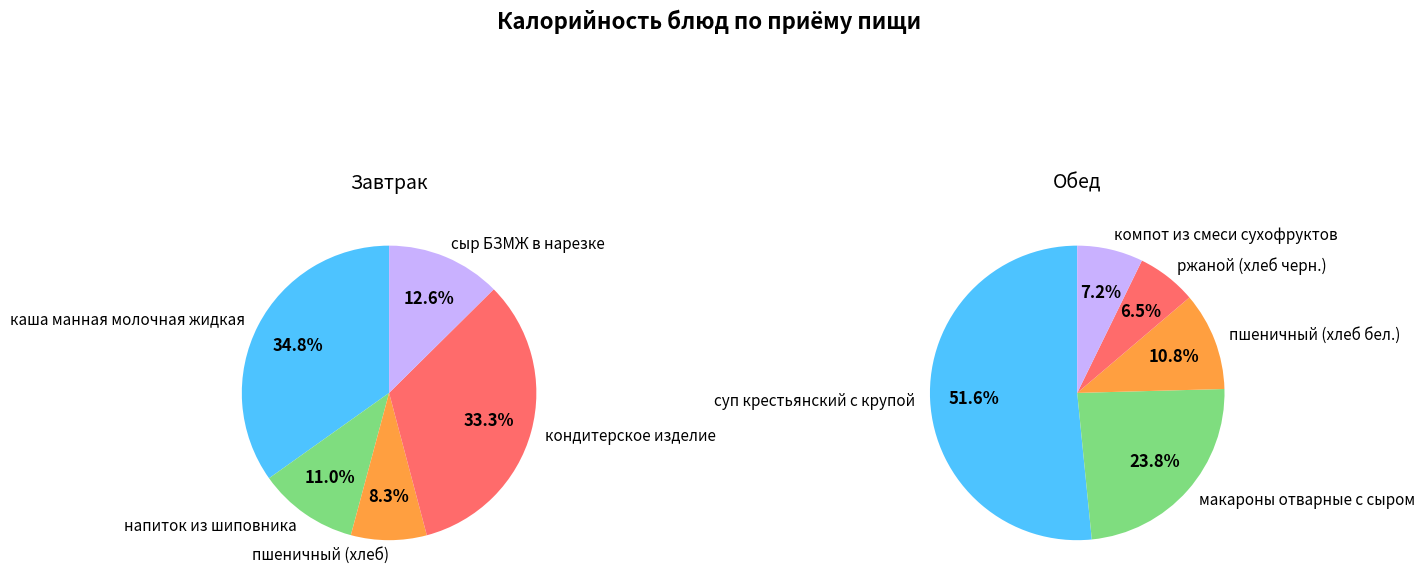

Is the sum of 4 and 3 greater than half?

No